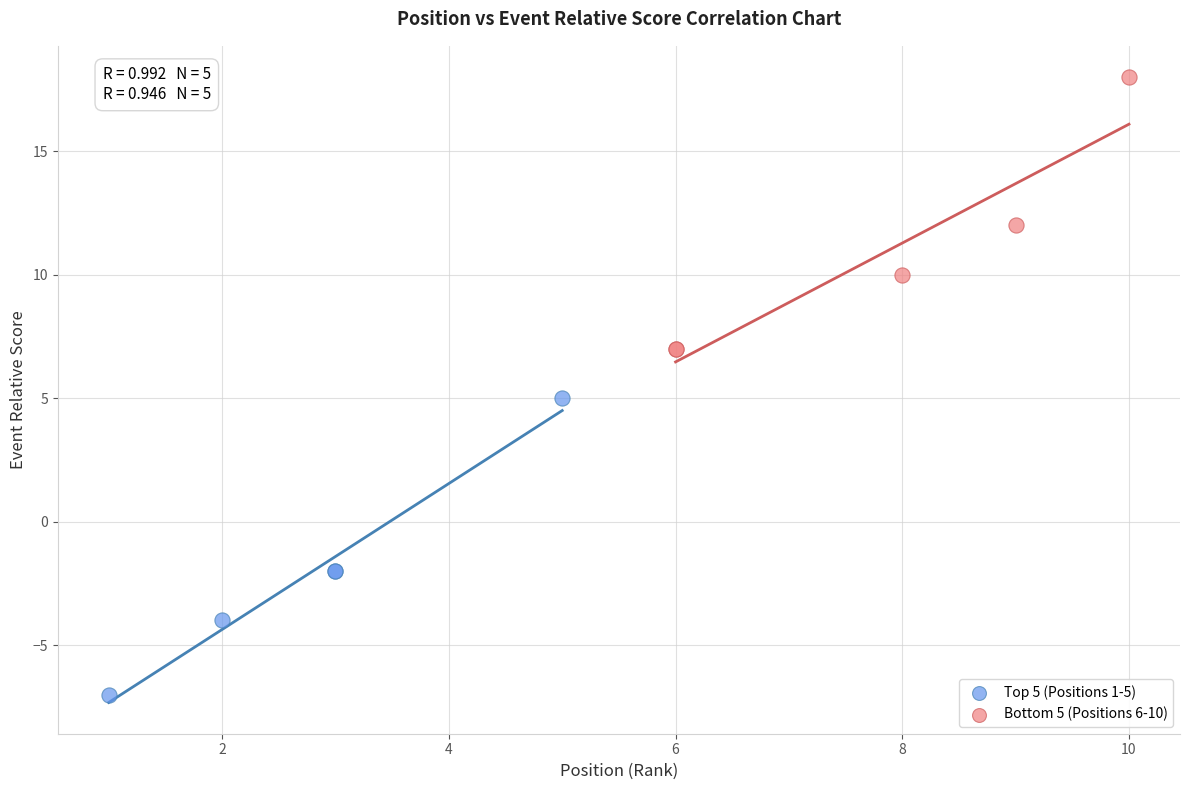

Which series contains the highest Y value?

Bottom 5 (Positions 6-10)